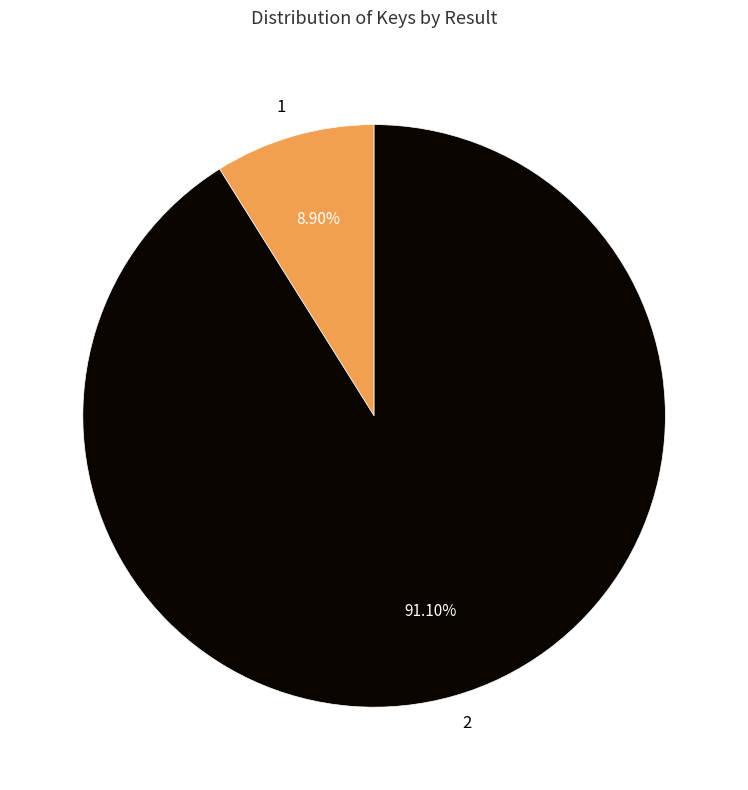

Count the number of slices in the pie.

2